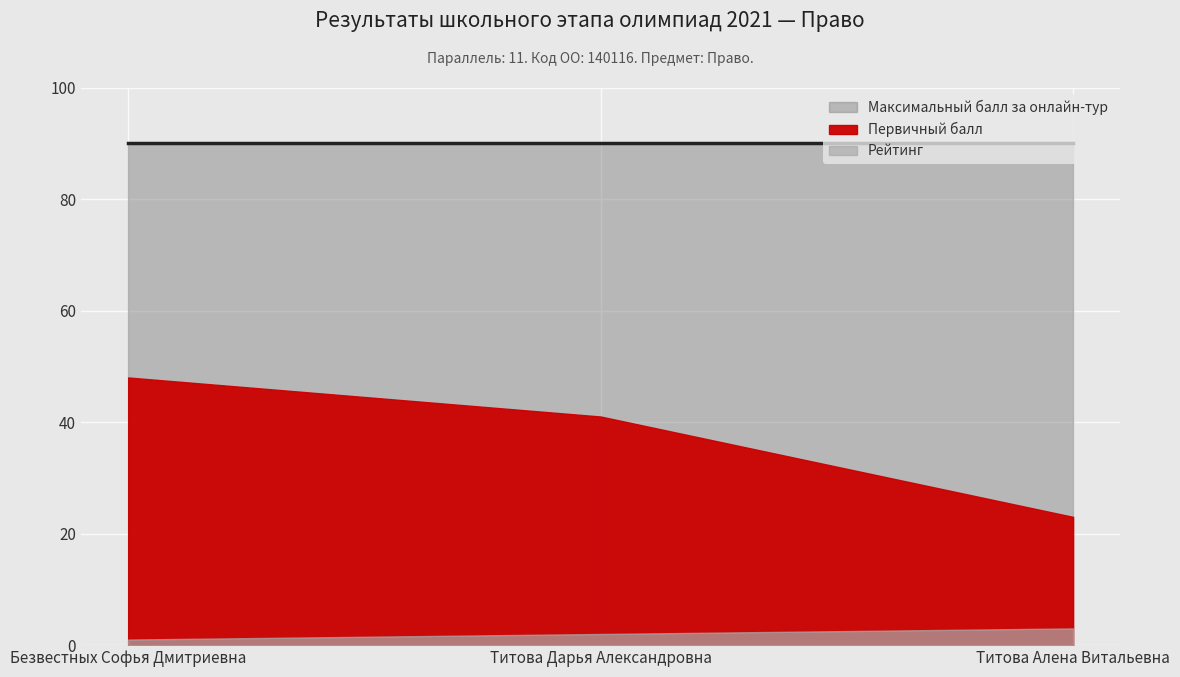

Reading left to right, list all the values displayed in this chart.

Первичный балл: Безвестных Софья Дмитриевна=48	Титова Дарья Александровна=41	Титова Алена Витальевна=23
Рейтинг: Безвестных Софья Дмитриевна=1	Титова Дарья Александровна=2	Титова Алена Витальевна=3
Максимальный балл за онлайн-тур: Безвестных Софья Дмитриевна=90	Титова Дарья Александровна=90	Титова Алена Витальевна=90